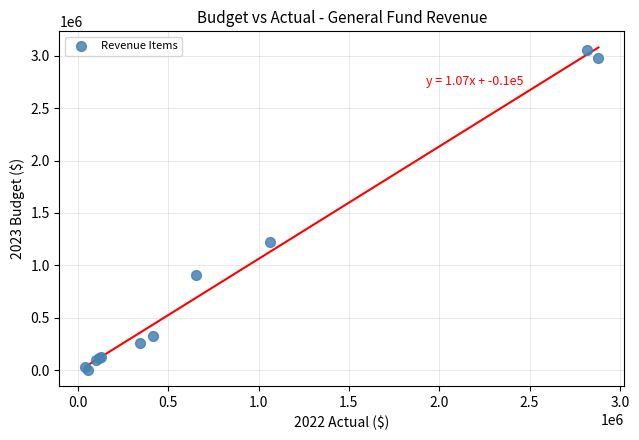

What Y value in the scatter plot is closest to 1530384?

1222028